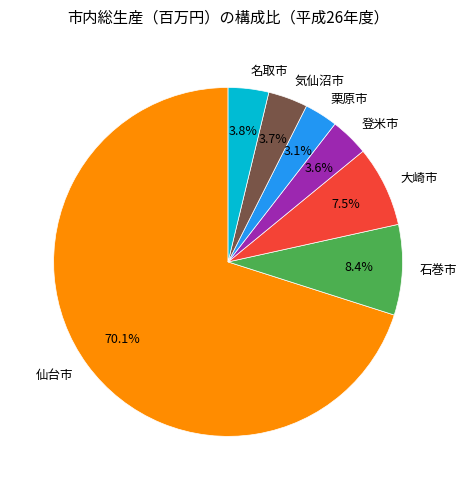

Which category has the biggest portion of the pie?

仙台市